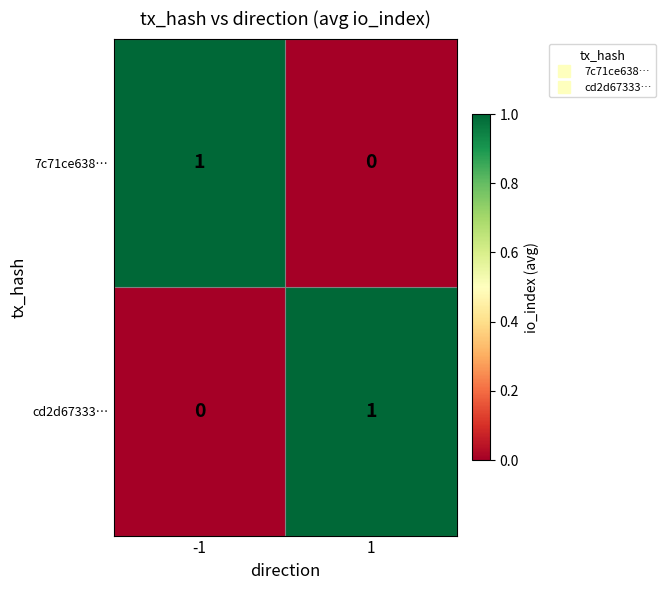

Reading left to right, extract all data points from this chart.

7c71ce638…: 1	0
cd2d67333…: 0	1